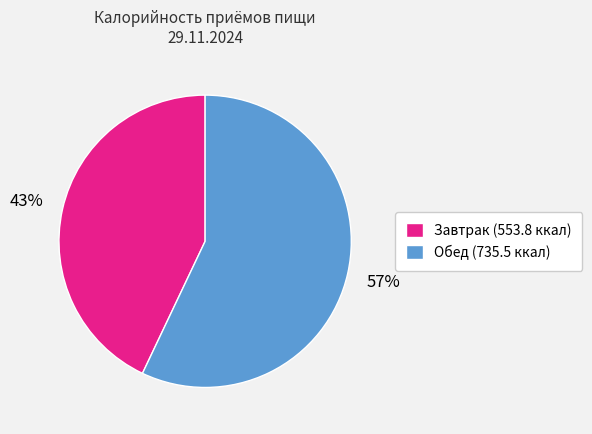

What is the smallest slice in the pie chart?

Завтрак